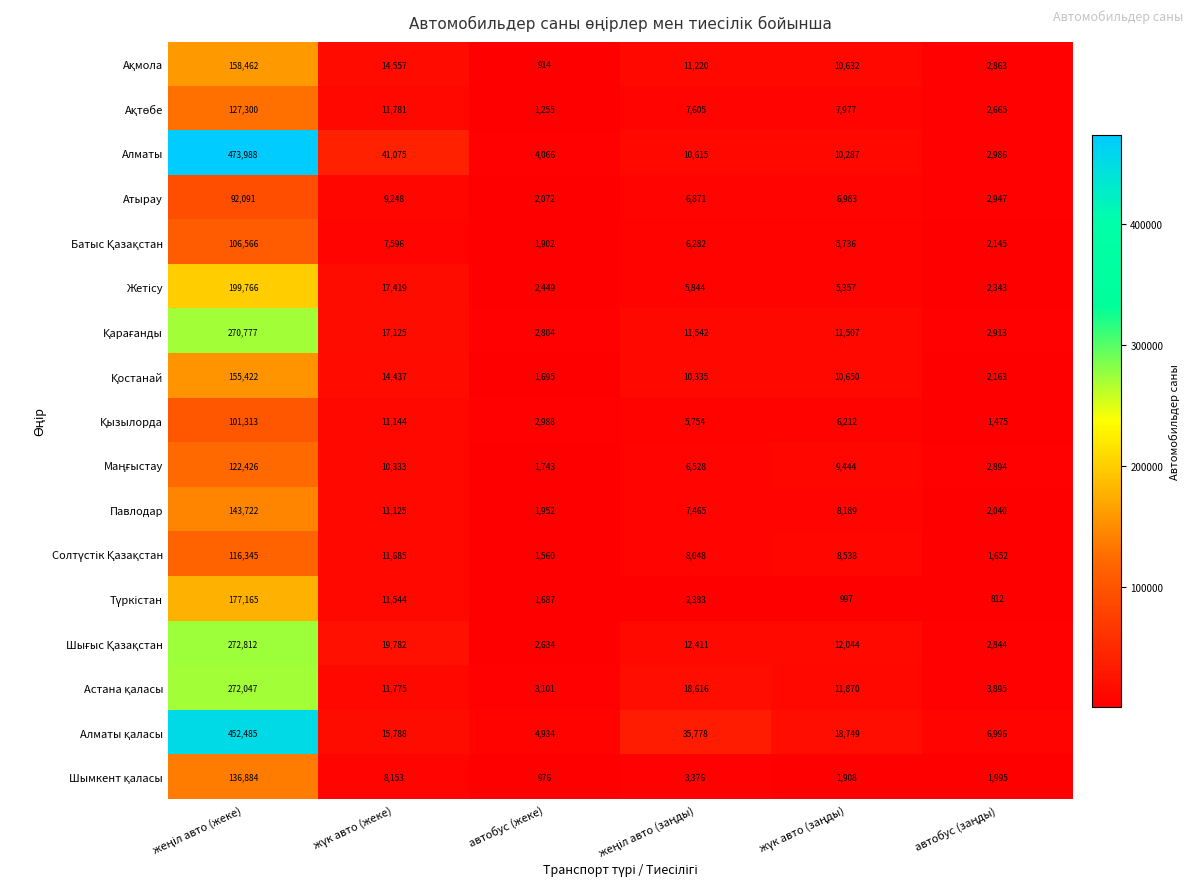

Which series has the largest total across all categories?

Алматы